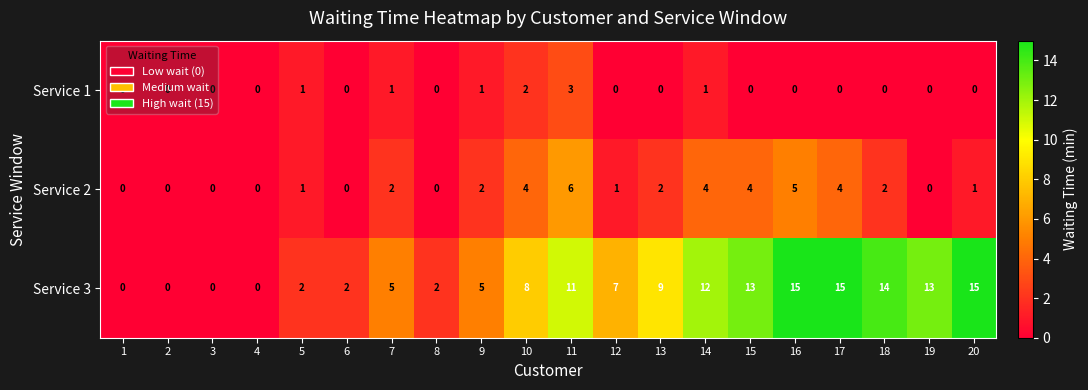

Count the Service 1 values in the range 0 to 1.

18